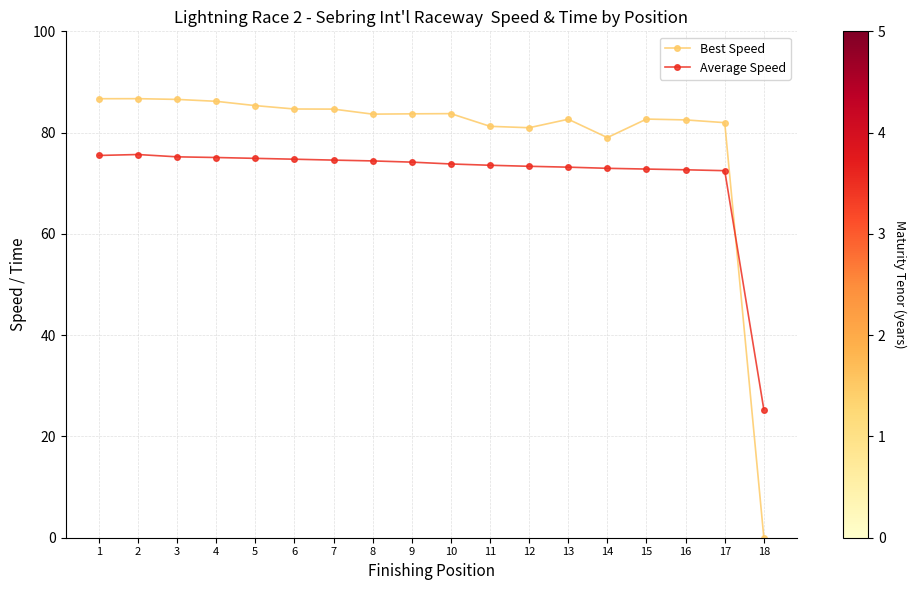

How many values in Best Speed are above zero?

17